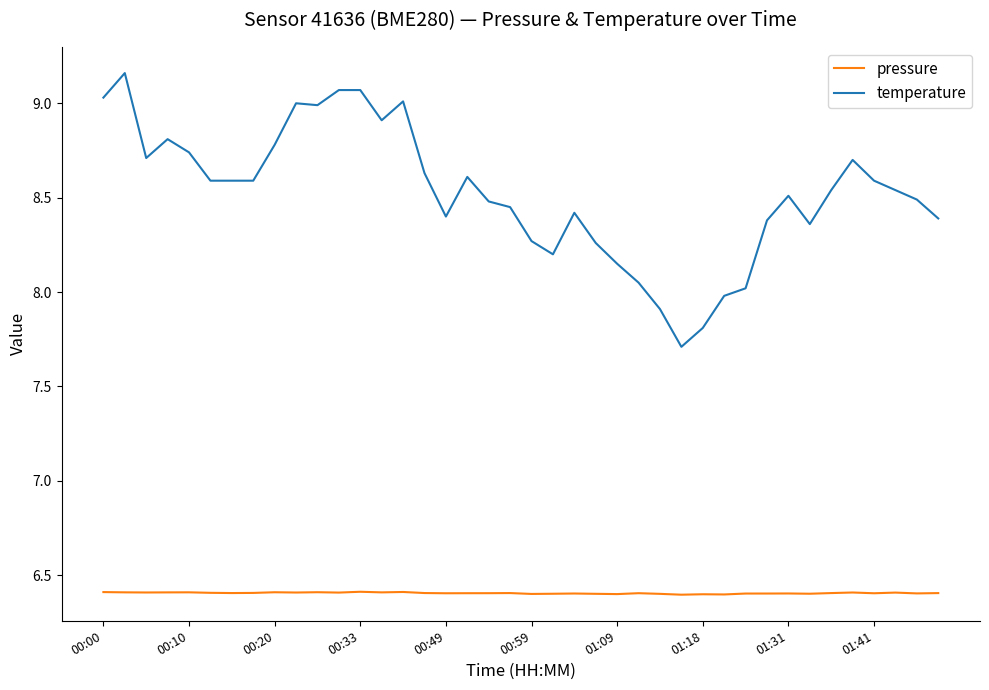

Which series has the largest total across all categories?

temperature